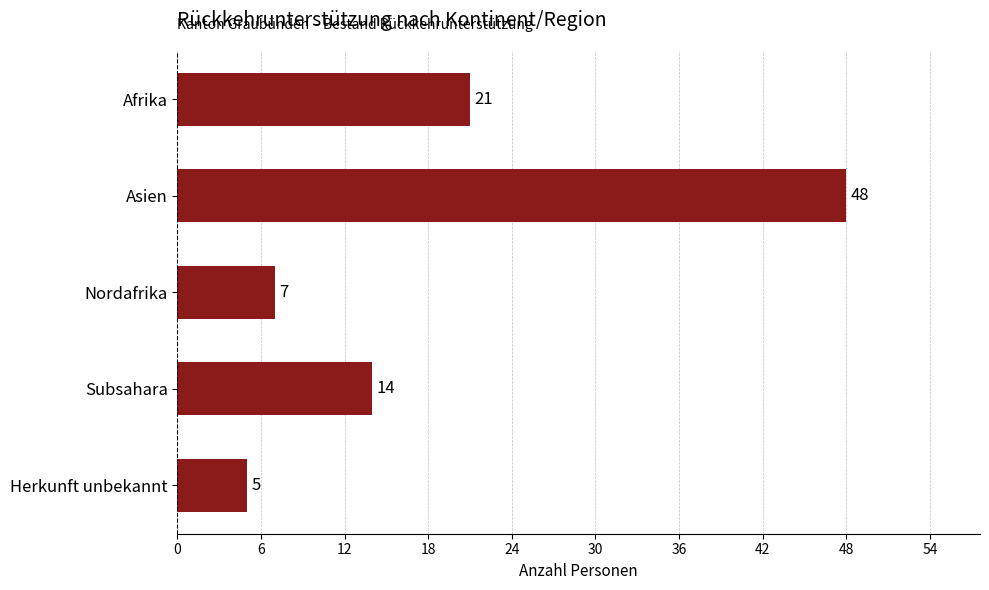

Rank the categories by value from highest to lowest.

Asien, Afrika, Subsahara, Nordafrika, Herkunft unbekannt